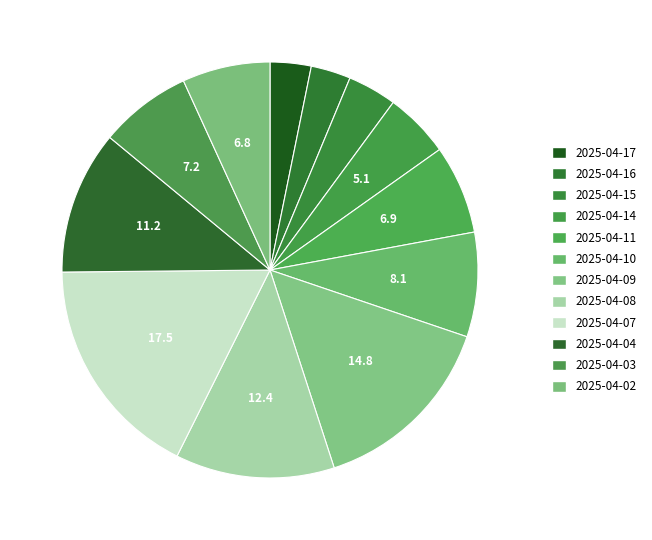

How many segments does this pie chart have?

12